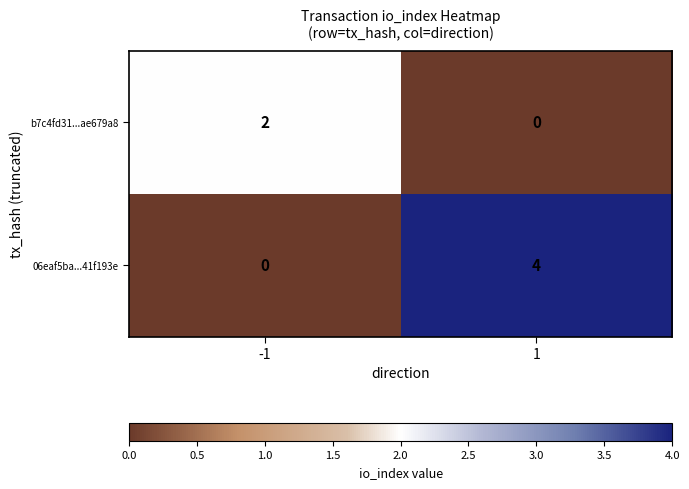

Which series changed the most between -1 and 1?

06eaf5ba...41f193e